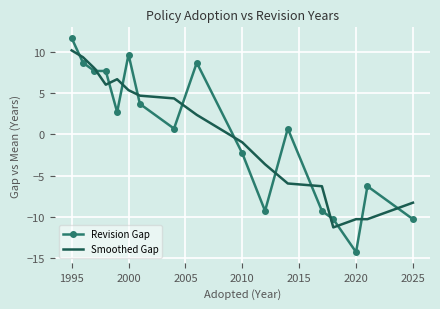

Rank the series by their maximum value, from highest to lowest.

Revision Gap, Smoothed Gap